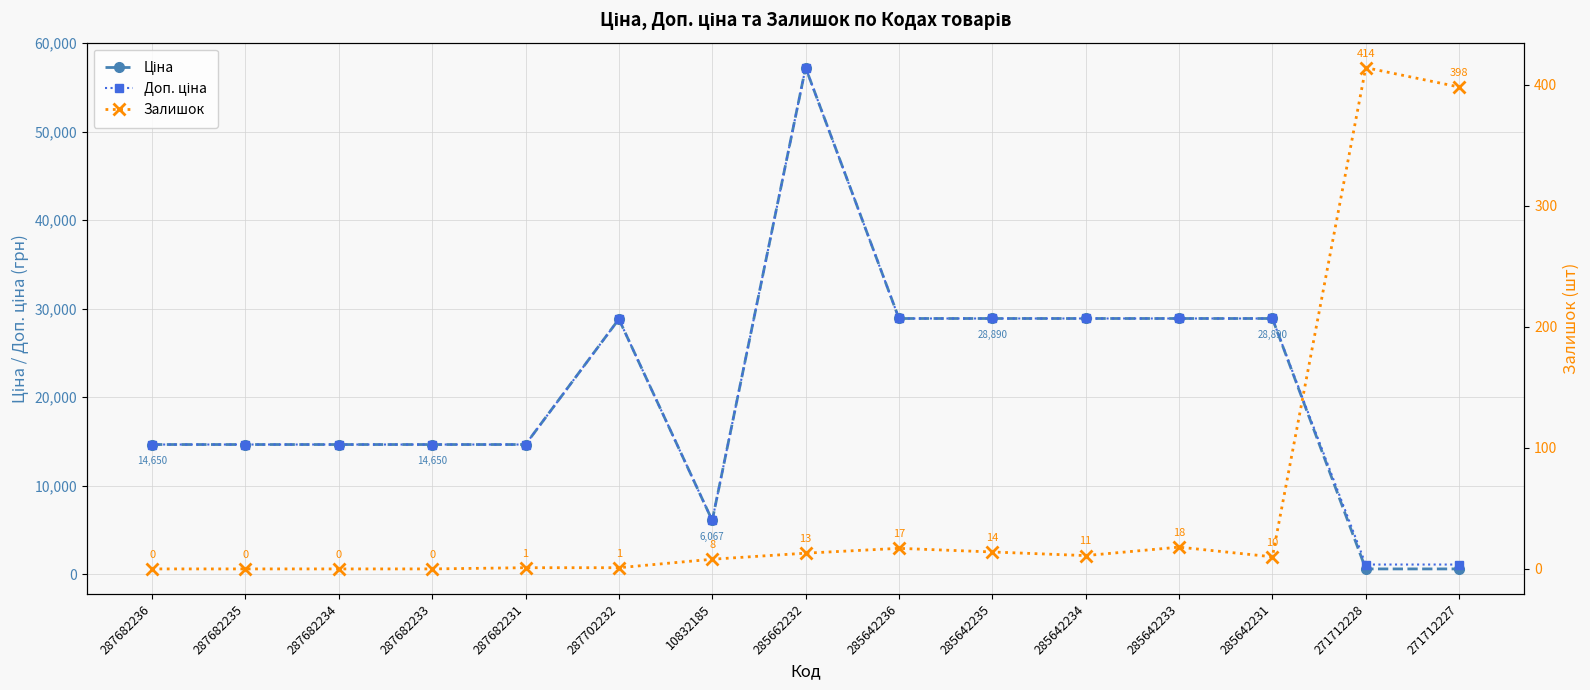

What is the difference between the highest and lowest values at 271712228?

674.8